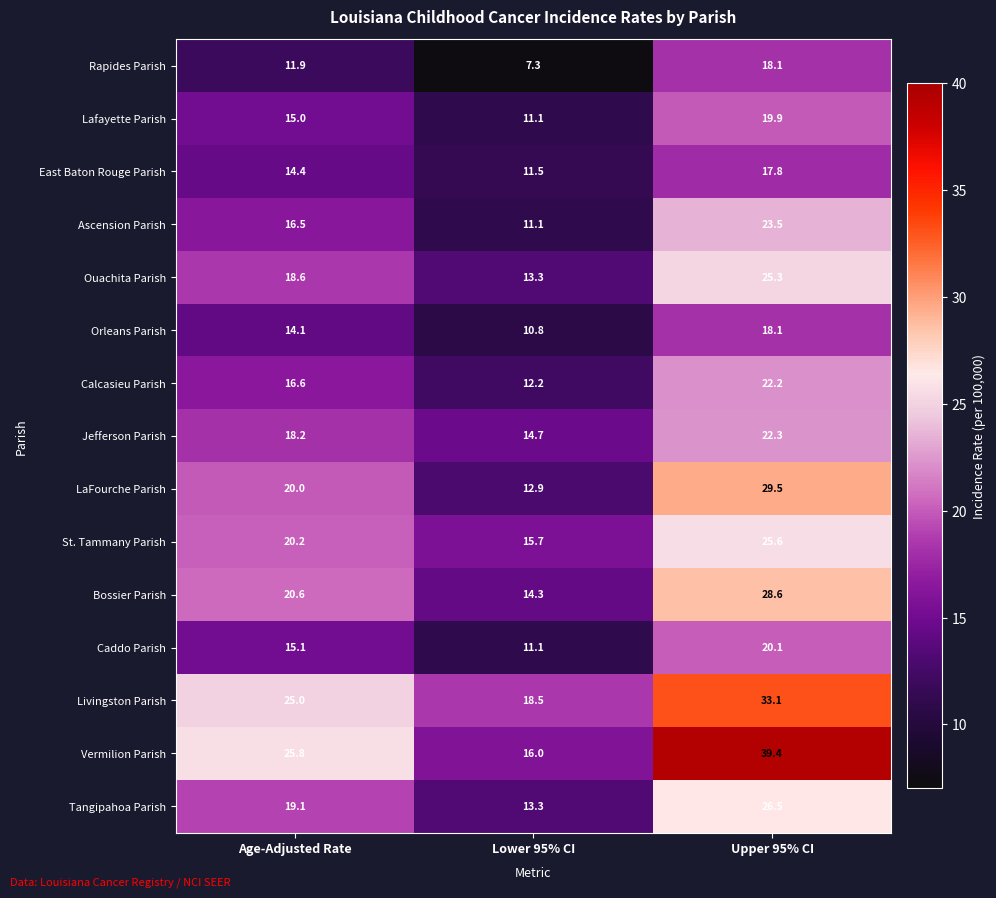

How many categories are shown in the chart?

3